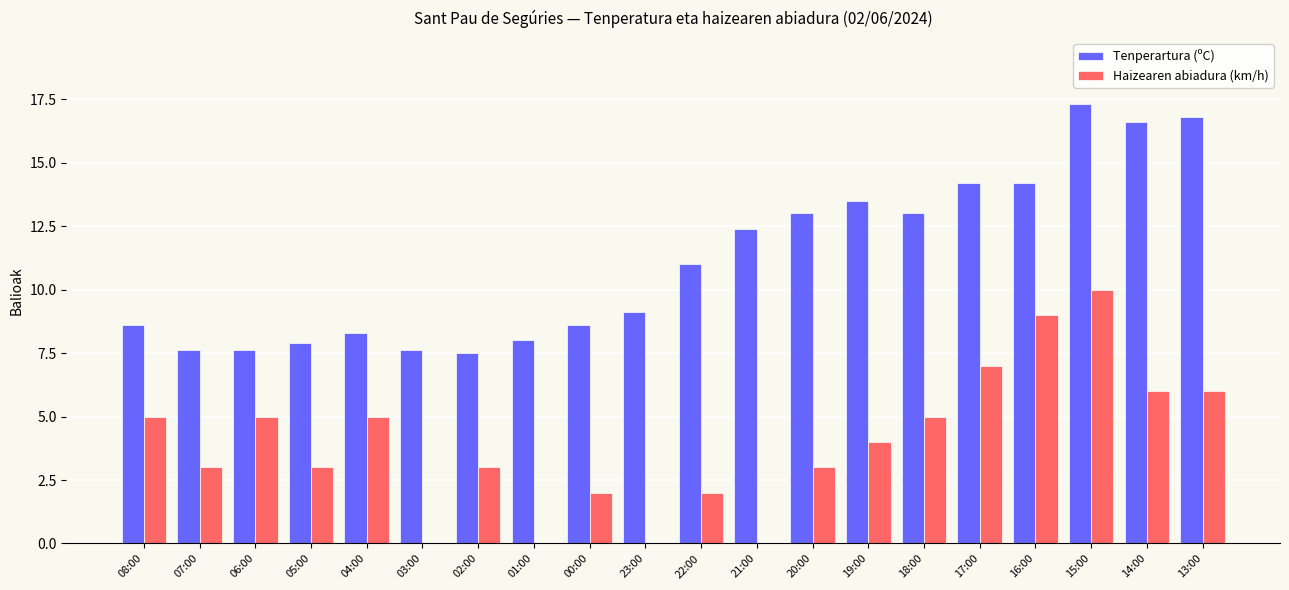

The Tenperartura (ºC) series shows 8.0 at 01:00. True or false?

True